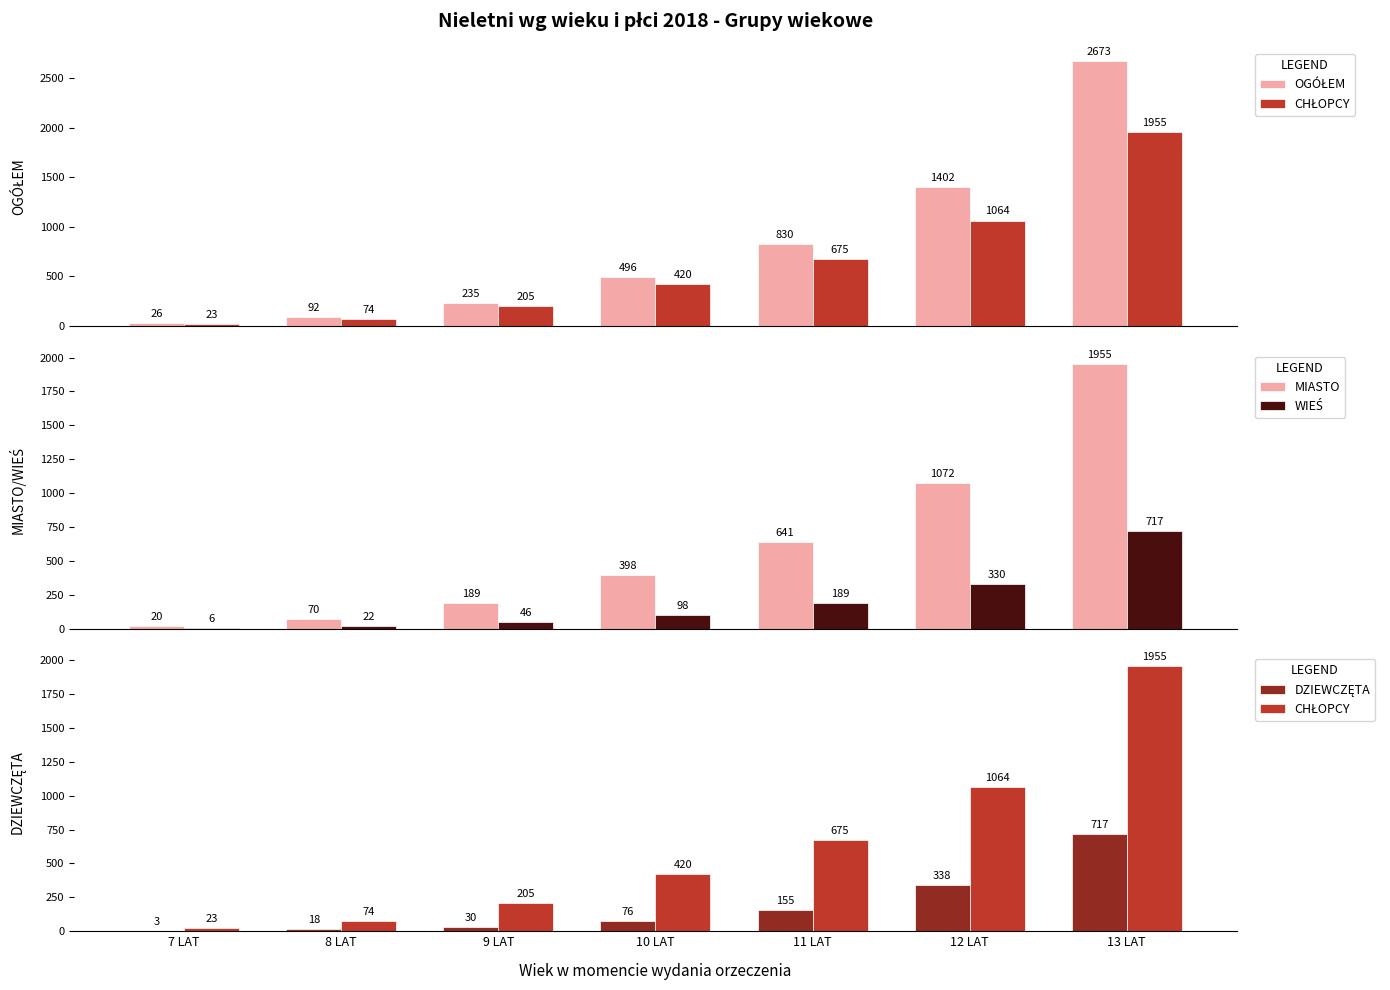

How many data points in DZIEWCZĘTA are above 76?

3